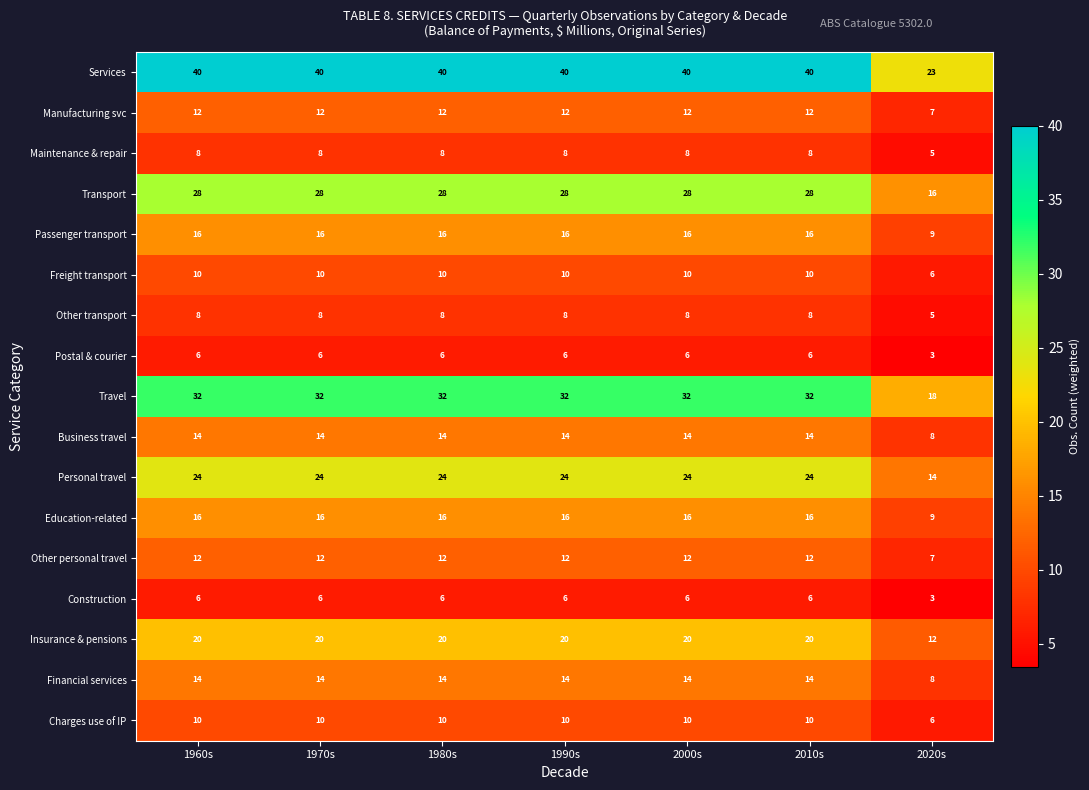

What value does the Financial services series have at 2000s?

14